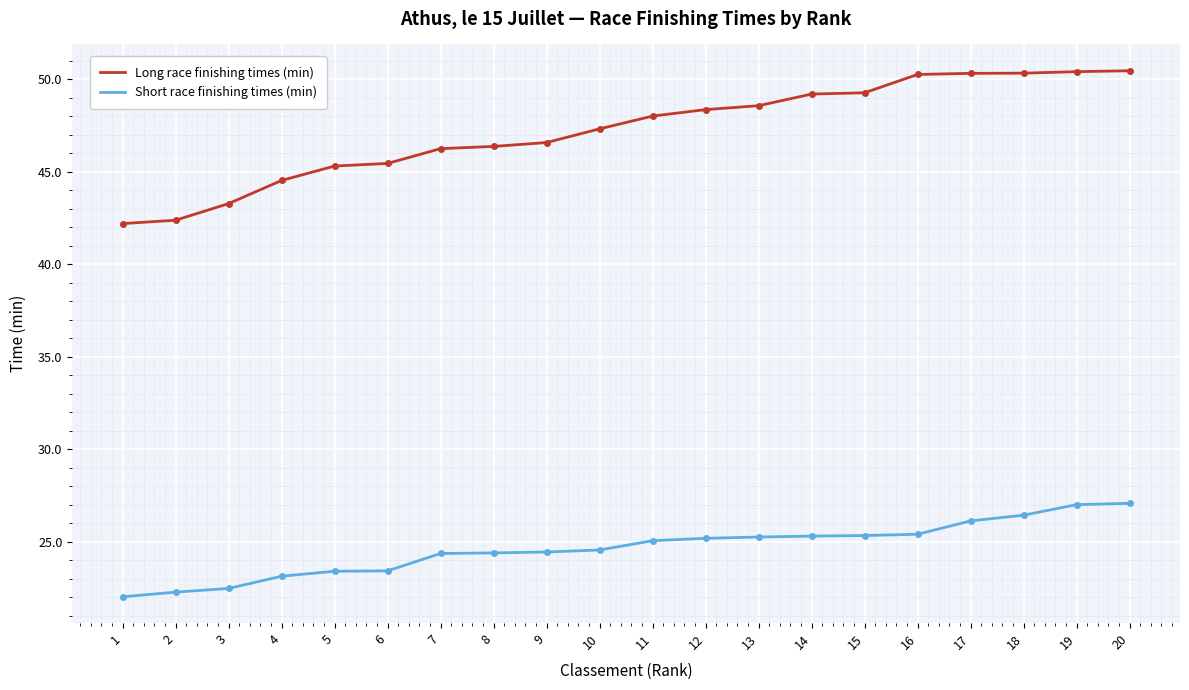

What is the difference between the maximum and minimum values in the Long race finishing times (min) series?

8.3